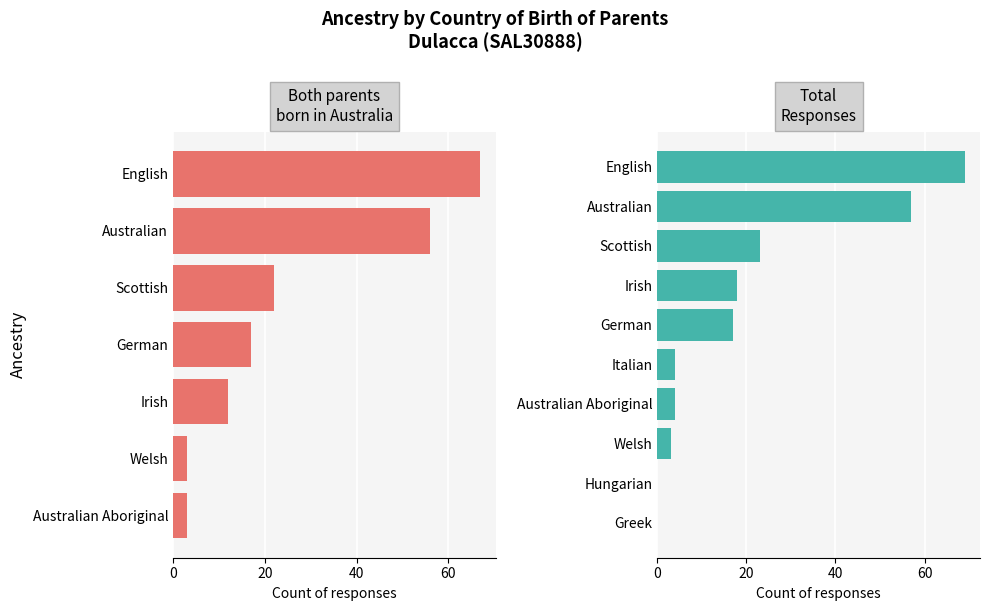

How many data points in Both parents born in Australia are above 0?

7